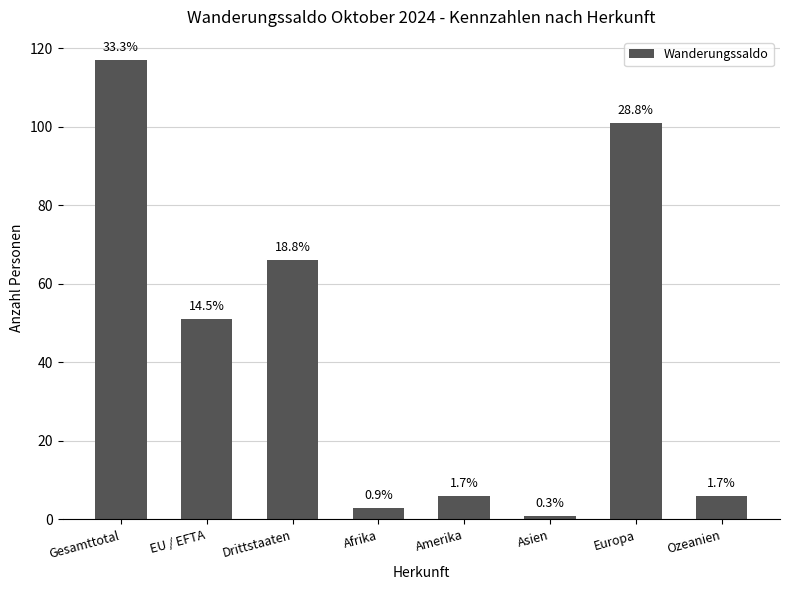

What is the value of the 3rd bar from the left?

66